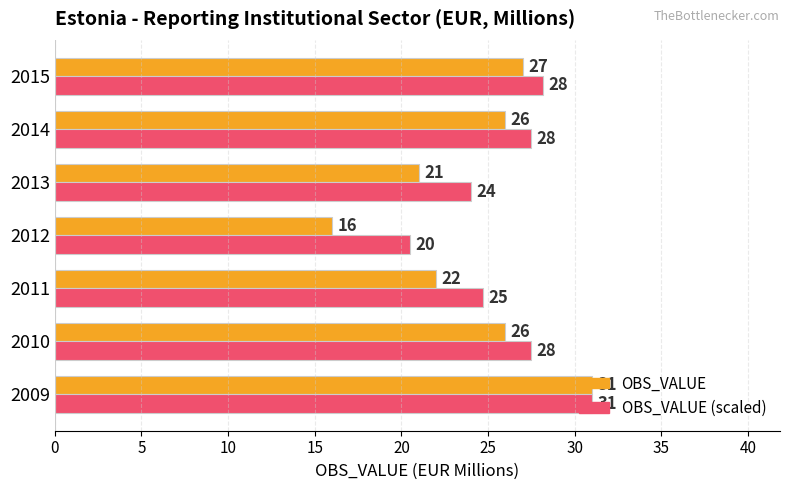

List the series in order of their overall mean, highest first.

OBS_VALUE (scaled), OBS_VALUE